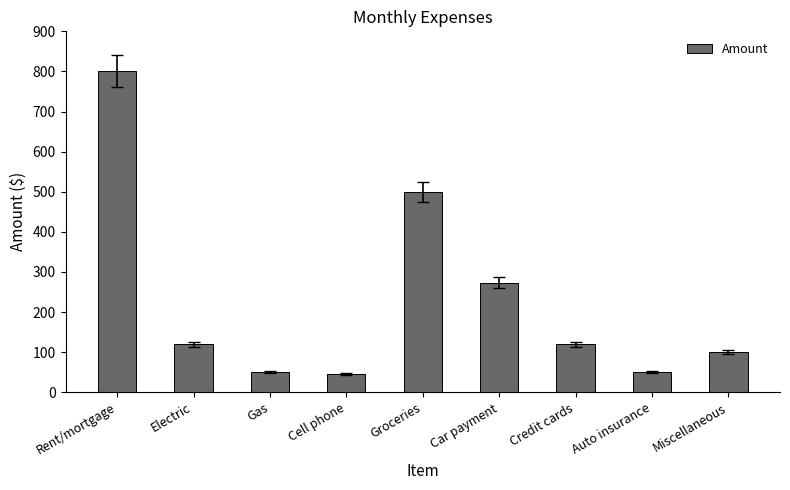

What is the average value?

229